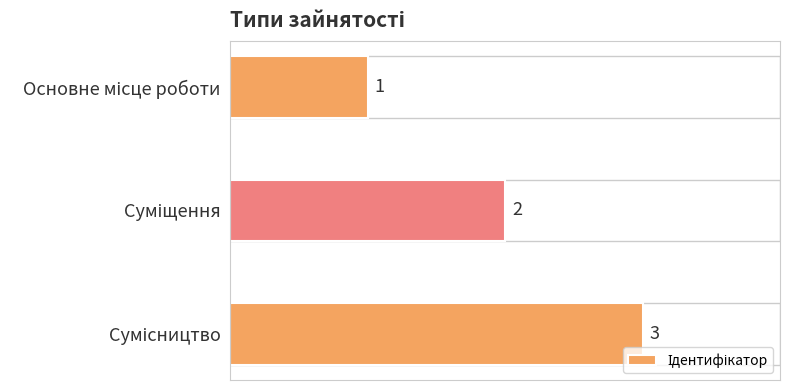

What is the minimum value shown in the chart?

1